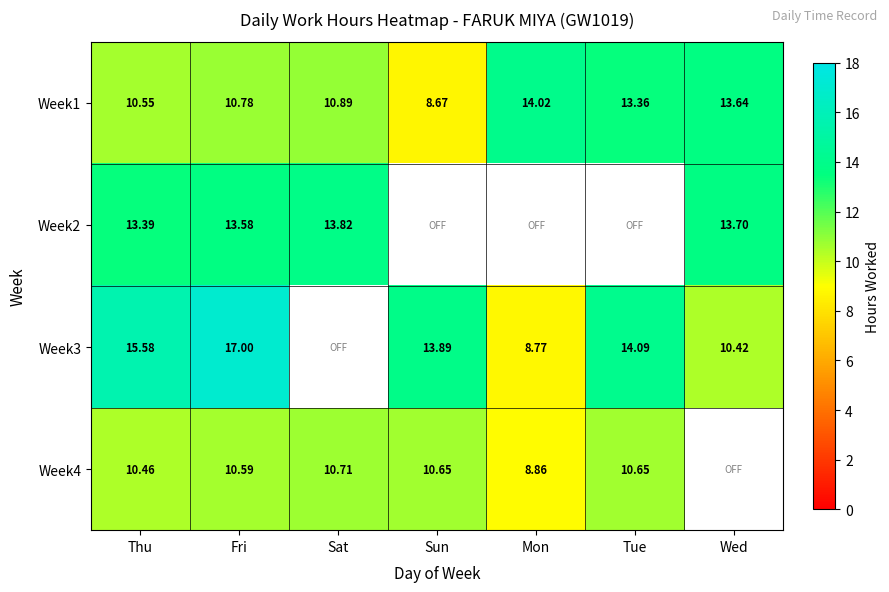

What is the difference between the Week1 values at Wed and Fri?

2.9